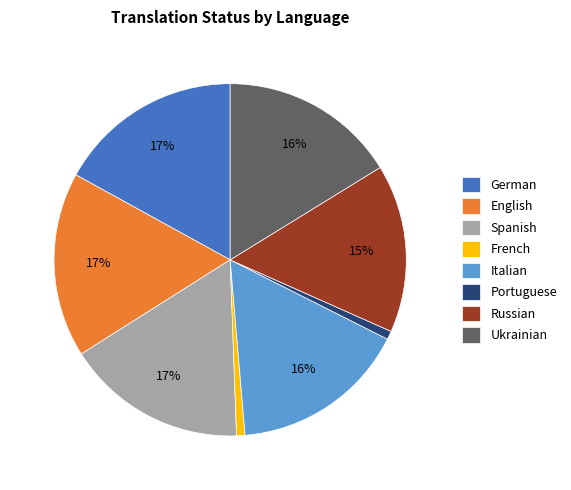

How many segments does this pie chart have?

8